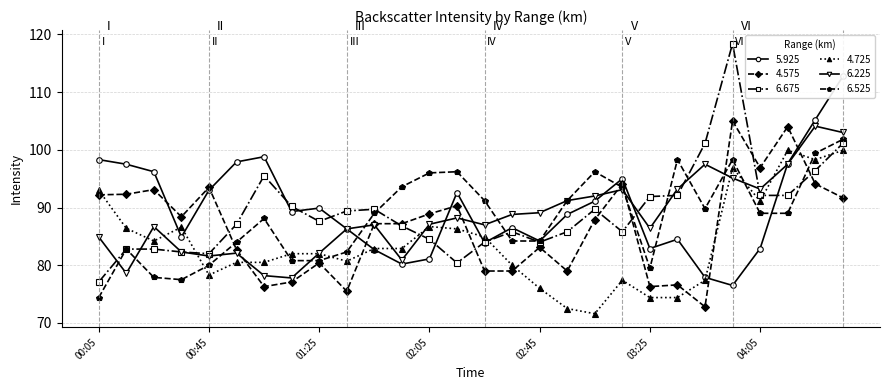

What is the label of the 6th point from the left?

00:55